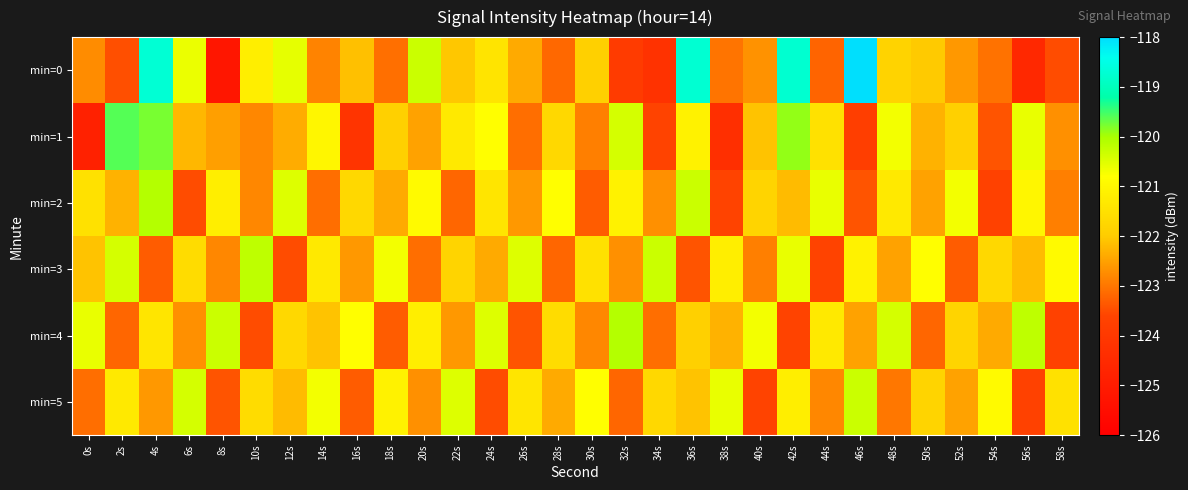

At which category is the sum across all series the highest?

4s